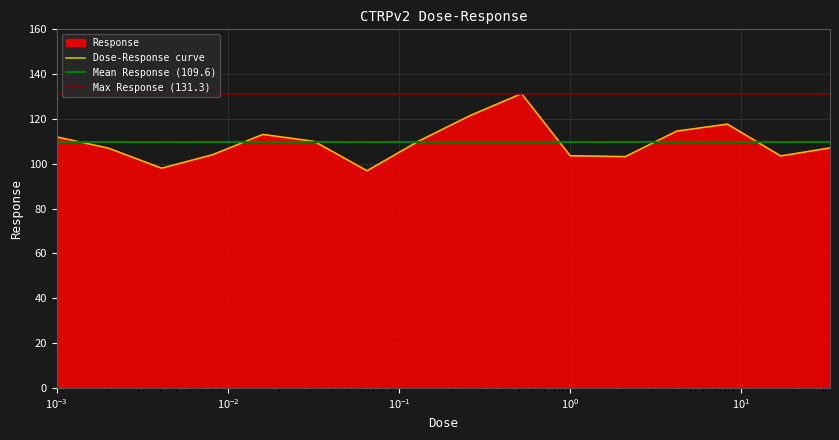

What is the maximum value shown in the chart?

131.3